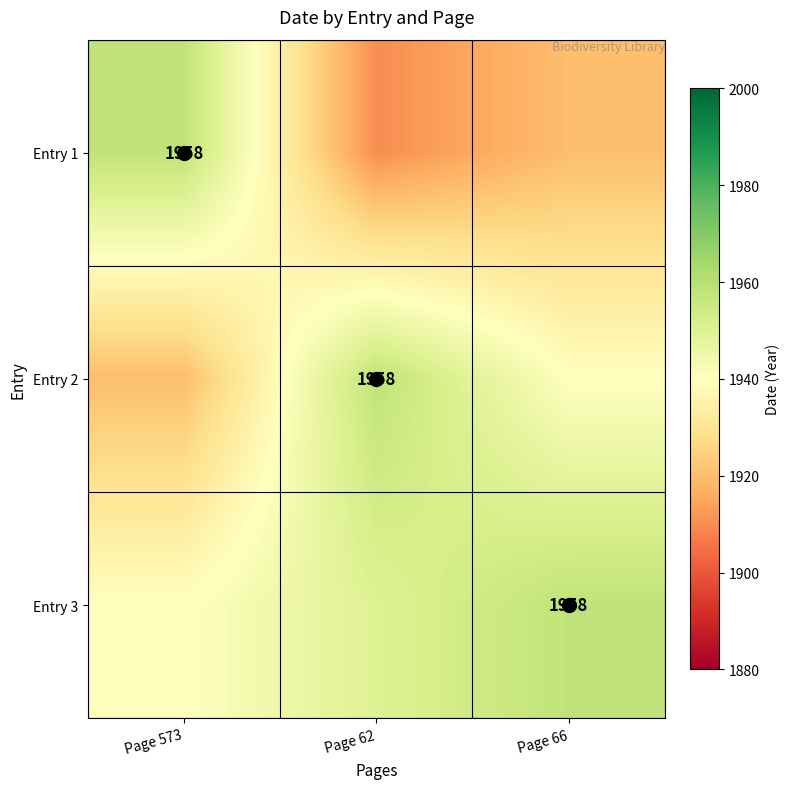

What is the smallest value displayed?

1910